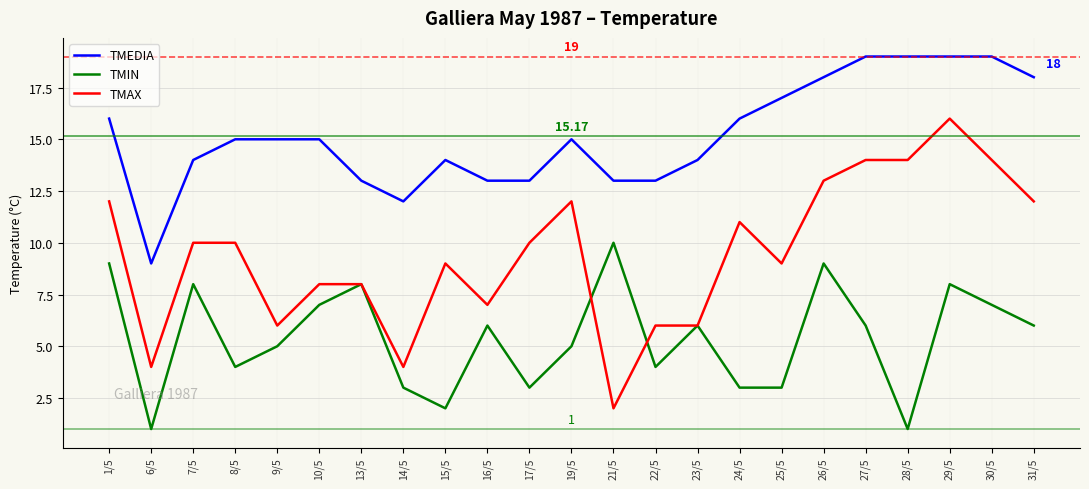

Read the TMEDIA value at 6/5.

9